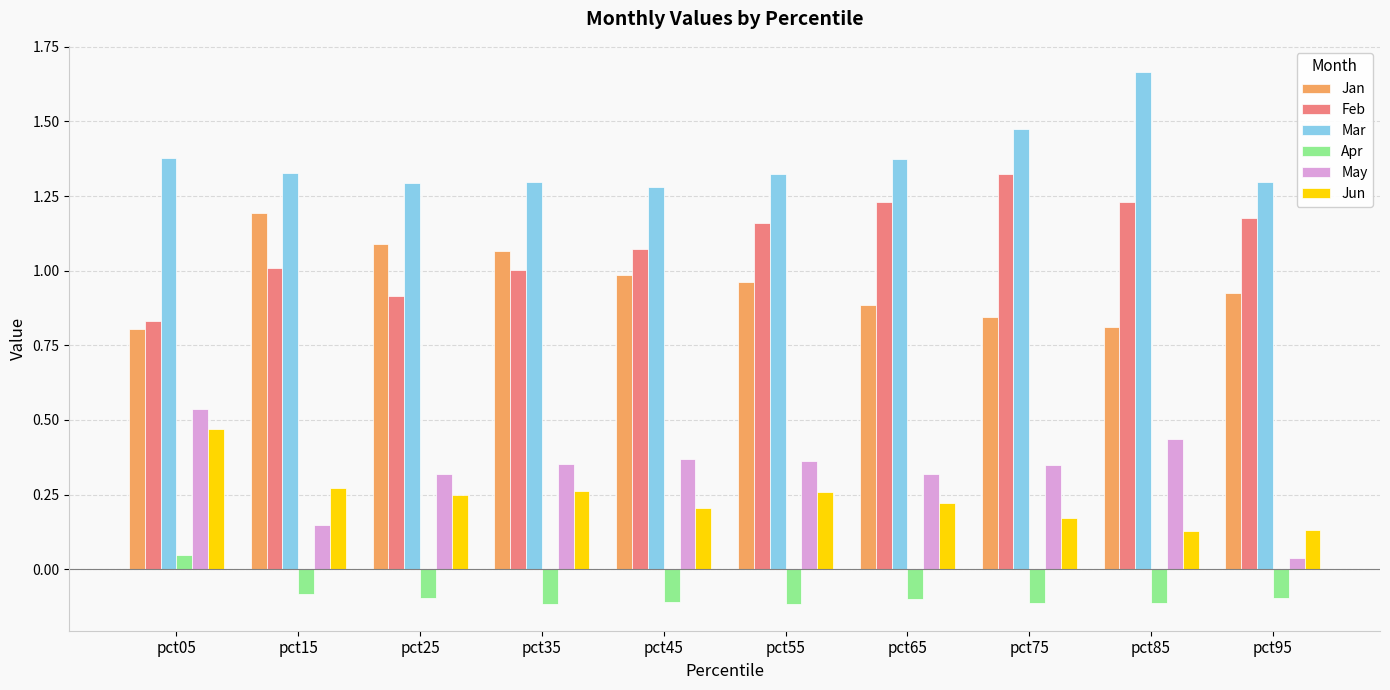

Which series has the largest total across all categories?

Mar